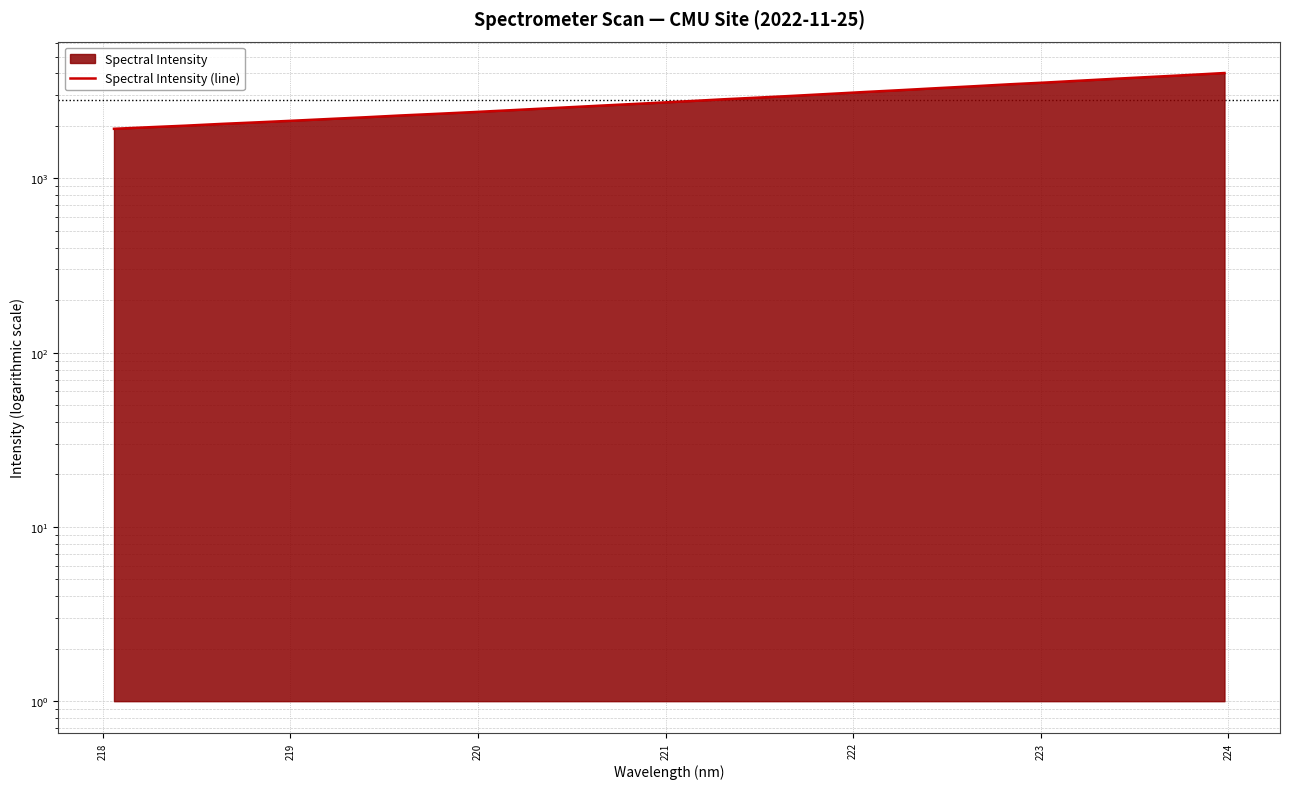

How many values are below 2770?

16